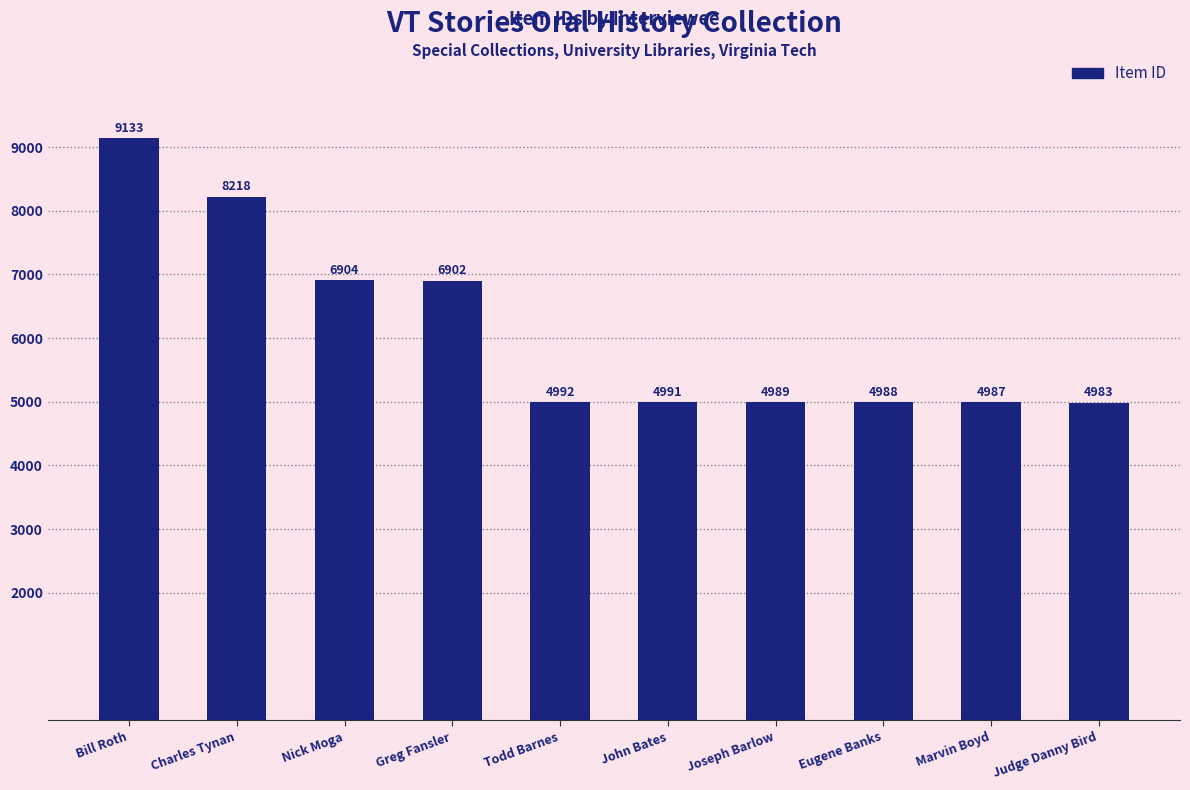

Reading right to left, transcribe all the data shown in this chart.

Judge Danny Bird=4983	Marvin Boyd=4987	Eugene Banks=4988	Joseph Barlow=4989	John Bates=4991	Todd Barnes=4992	Greg Fansler=6902	Nick Moga=6904	Charles Tynan=8218	Bill Roth=9133